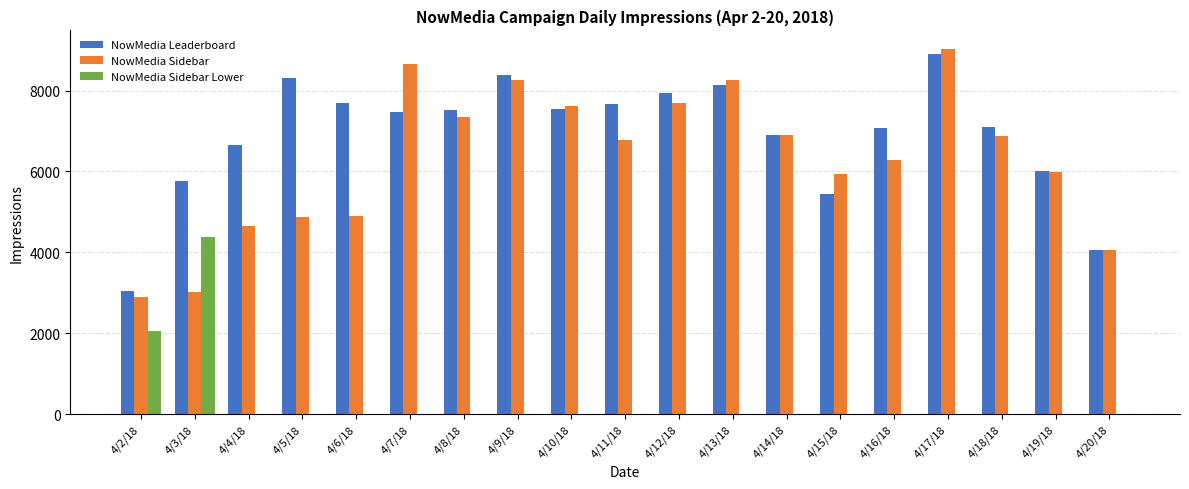

Are the bars horizontal?

No